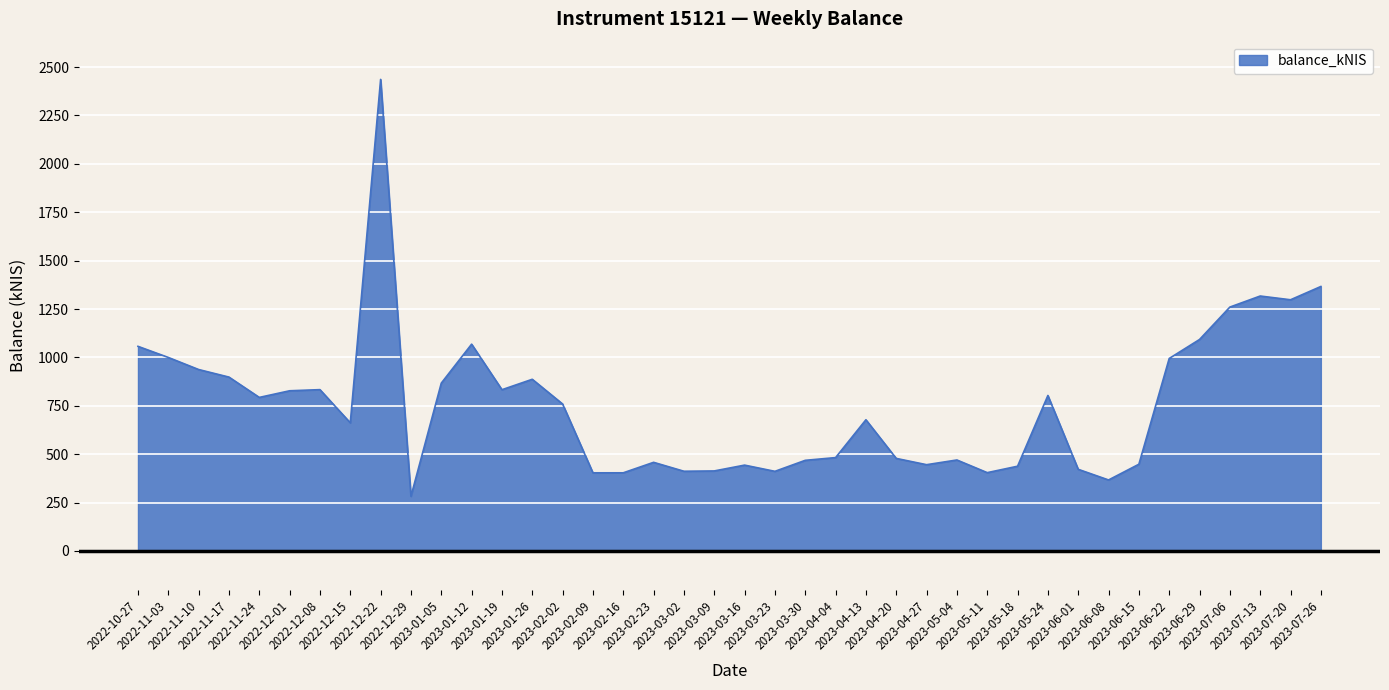

What is the greatest value displayed?

2436.4